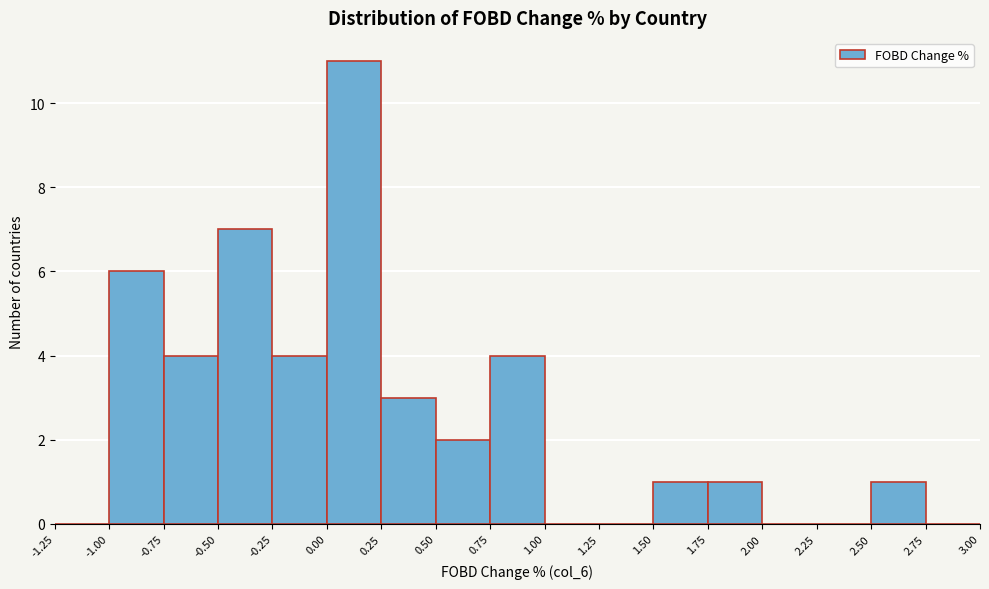

Reading left to right, transcribe this chart: for each bar, give the range it covers on the x-axis and its height. The values are not printed on the chart, so give them approximately, as read against the axis.

-1.25 to -1.00: 0
-1.00 to -0.75: 6
-0.75 to -0.50: 4
-0.50 to -0.25: 7
-0.25 to 0.00: 4
0.00 to 0.25: 11
0.25 to 0.50: 3
0.50 to 0.75: 2
0.75 to 1.00: 4
1.00 to 1.25: 0
1.25 to 1.50: 0
1.50 to 1.75: 1
1.75 to 2.00: 1
2.00 to 2.25: 0
2.25 to 2.50: 0
2.50 to 2.75: 1
2.75 to 3.00: 0